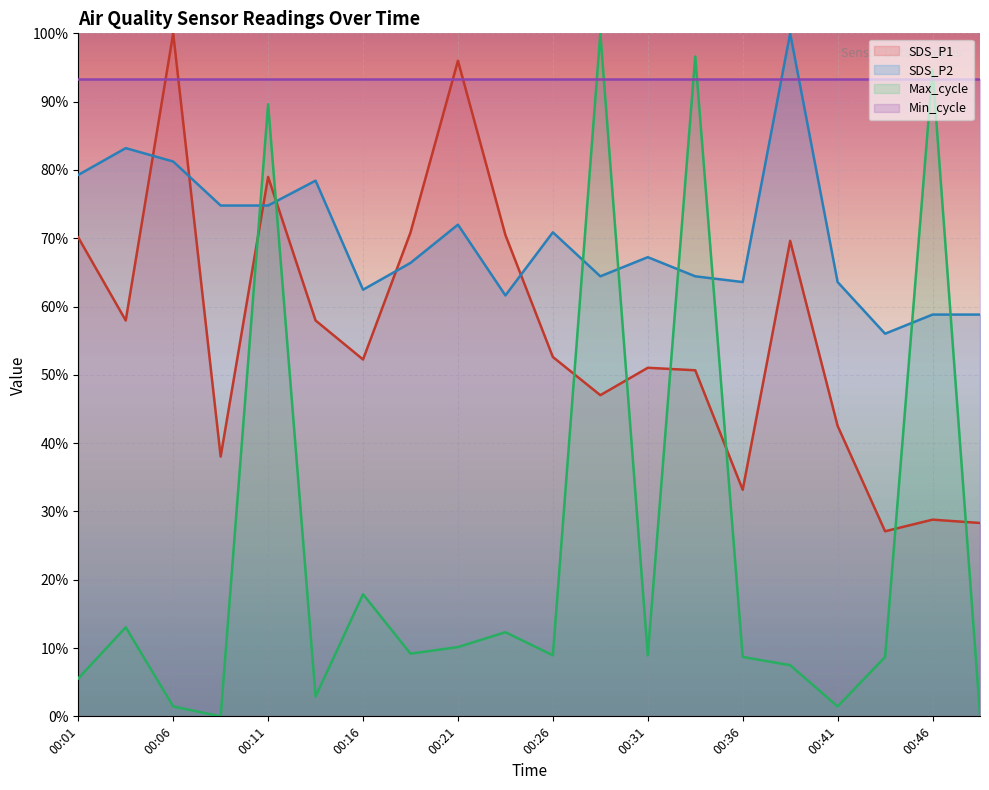

What is the total value across all series at 00:21?

271.5